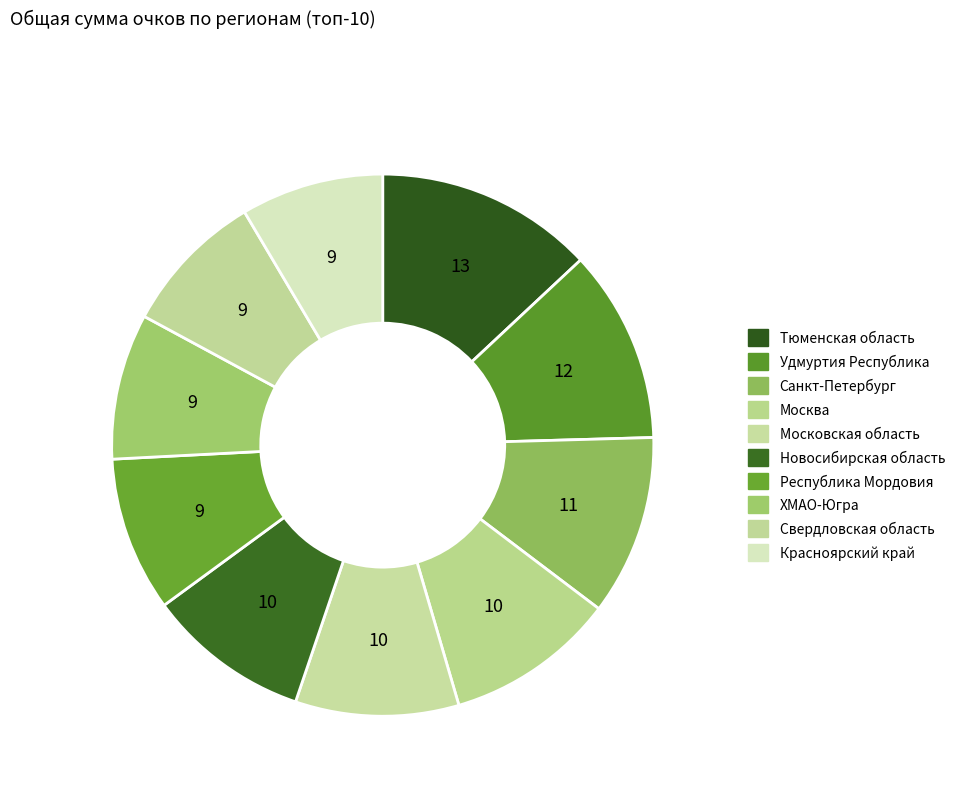

Which slice is the largest?

Тюменская область